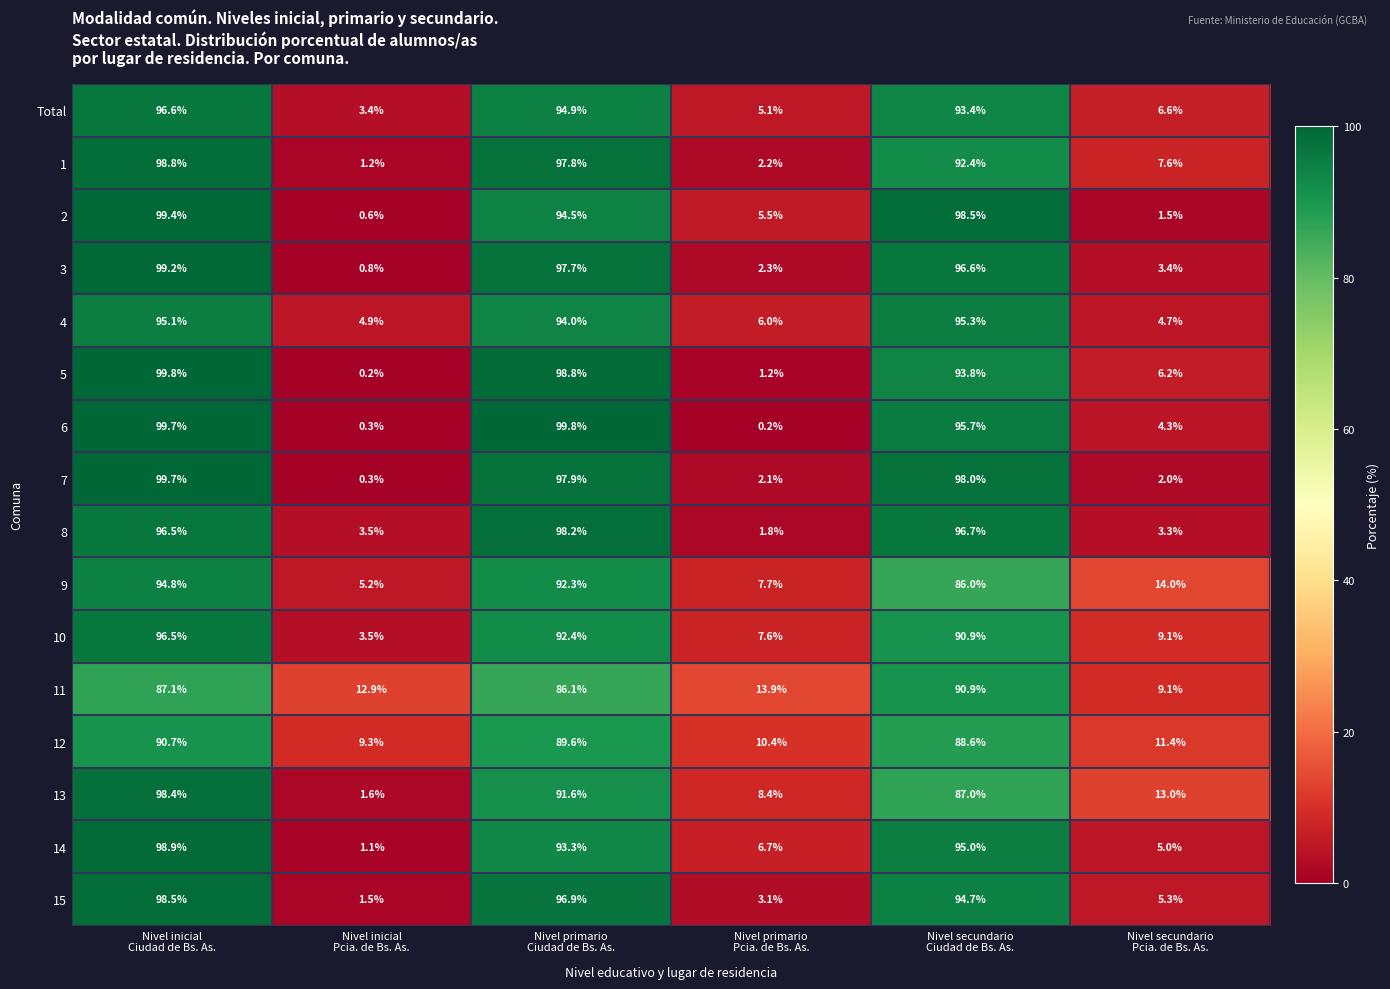

What is the highest value of the 10 series?

96.5